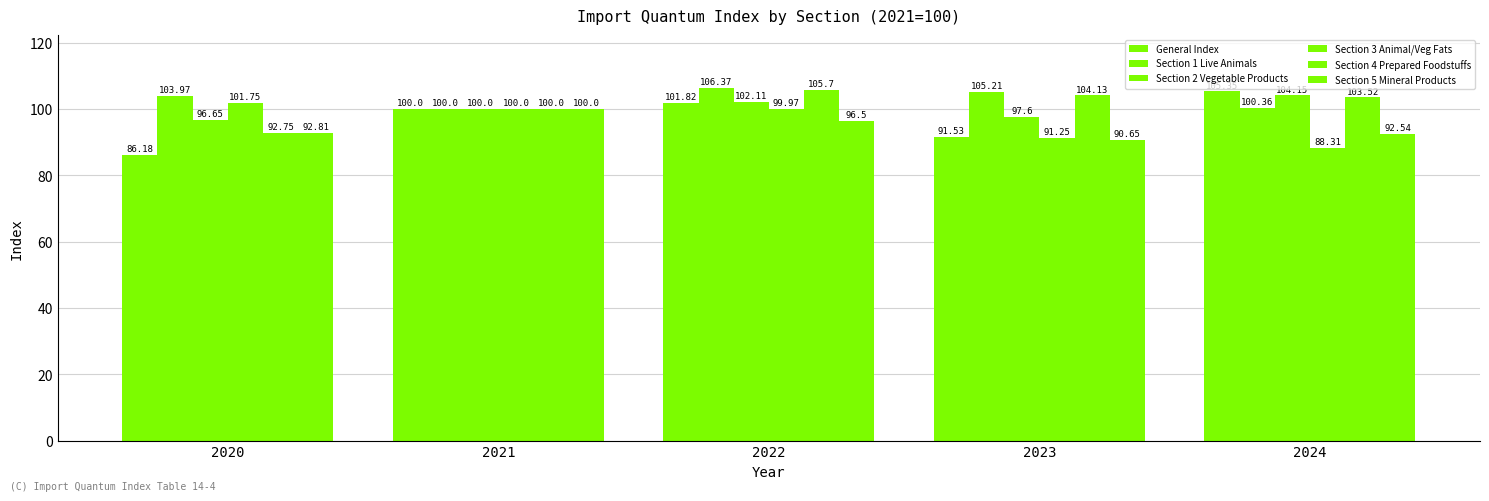

How many data points in Section 5 Mineral Products are above 92?

4